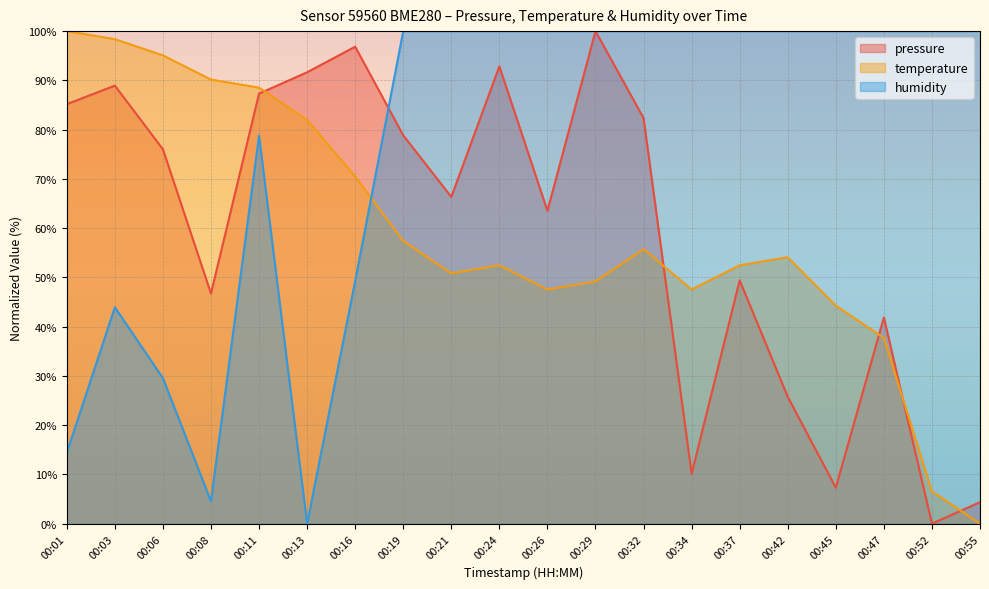

Is the value of temperature at 00:01 greater than the value of humidity at 00:29?

No